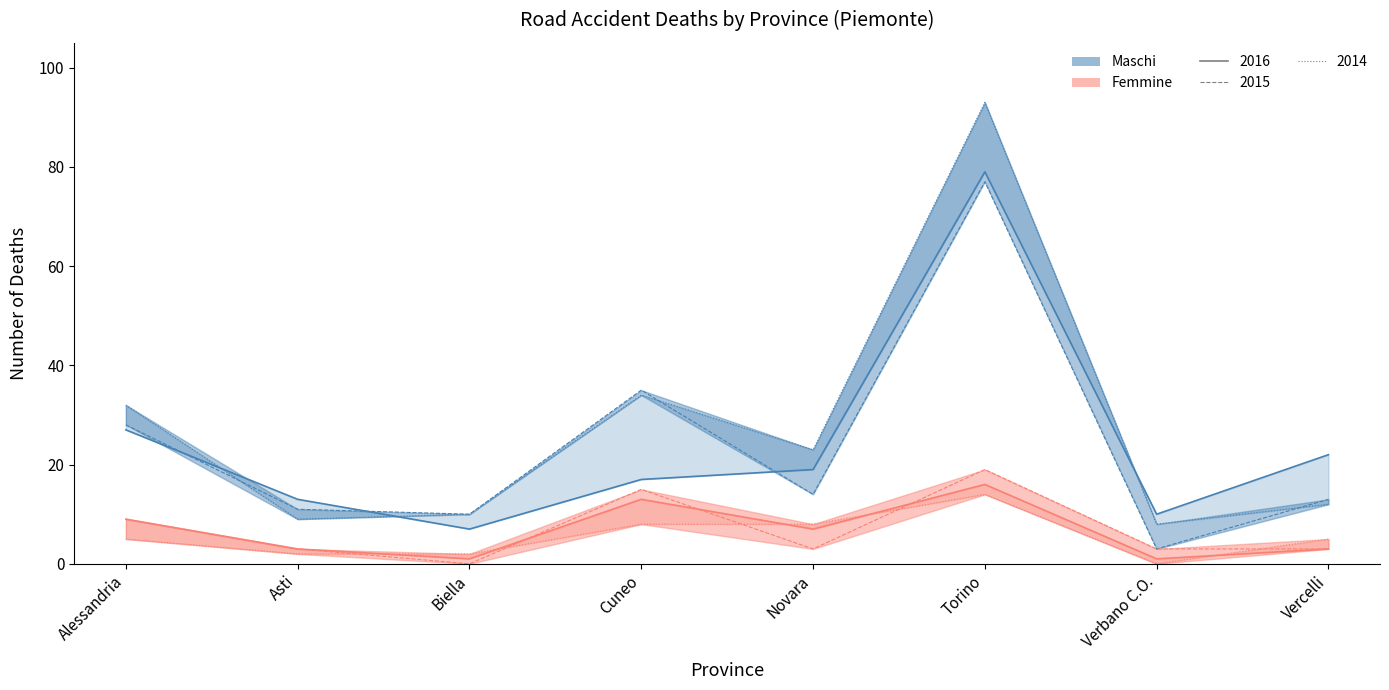

How many interior local valleys does the Femmine Totale 2016 series have?

3